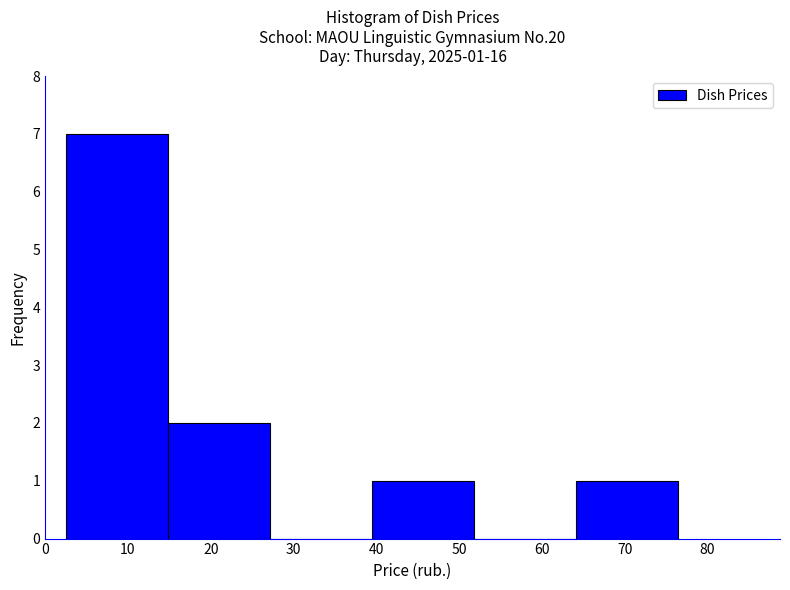

Which range on the x-axis has the tallest bar?

3 to 15